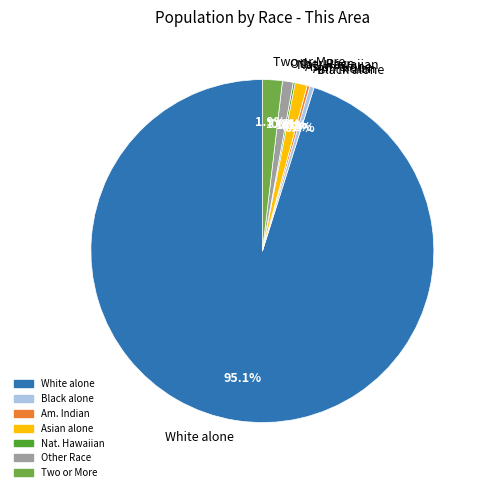

Which category has the biggest portion of the pie?

White alone